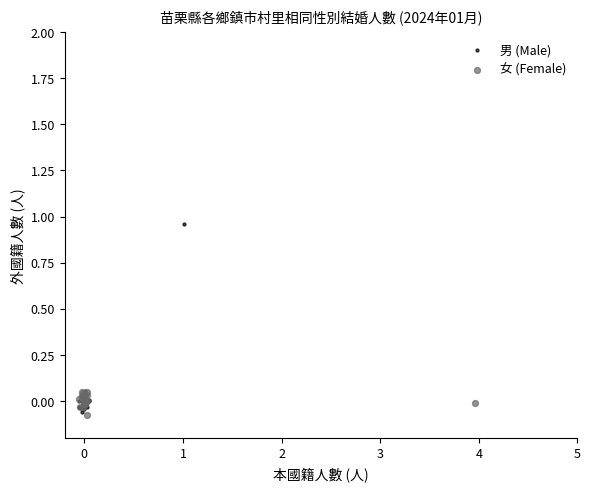

Which series reaches the maximum Y coordinate?

男 (Male)